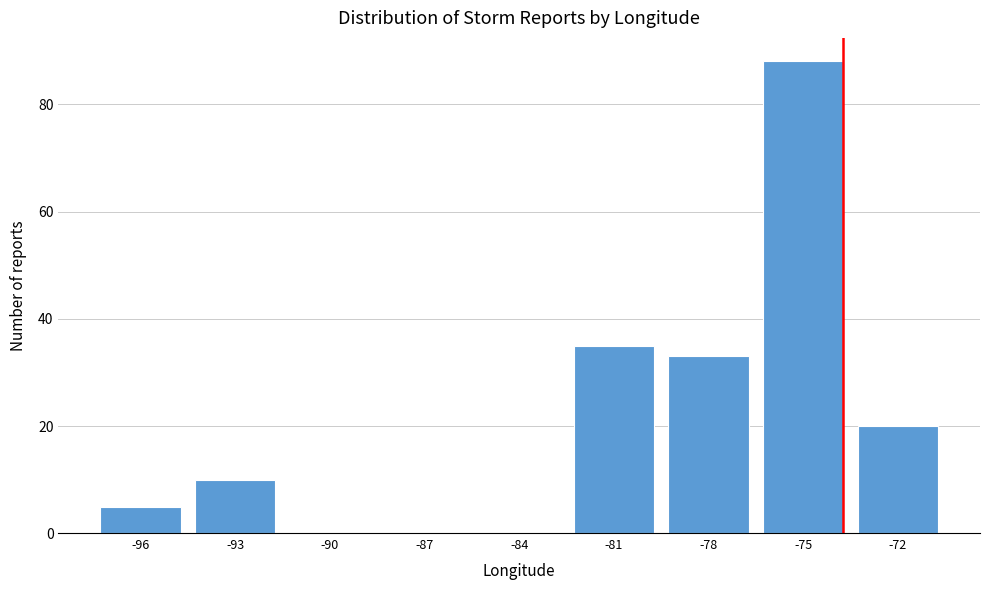

Reading left to right, what are all the values shown in this chart?

-96=5	-93=10	-90=0	-87=0	-84=0	-81=35	-78=33	-75=88	-72=20